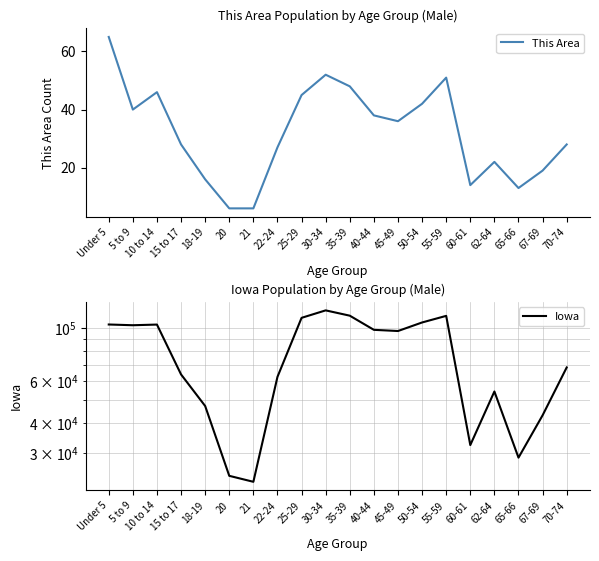

How many values in the Iowa series exceed 97123?

9